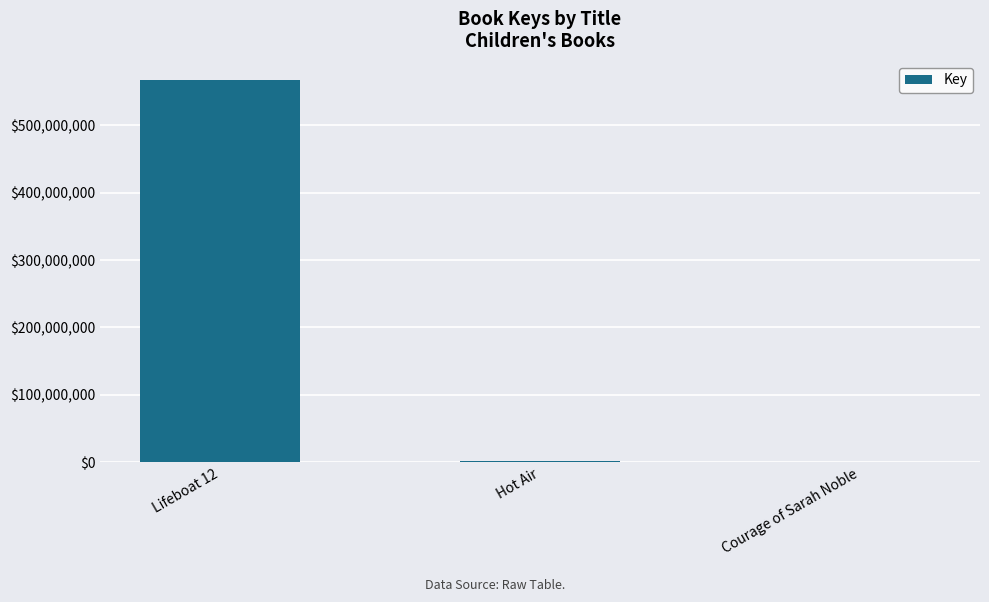

Is it true that the value at Lifeboat 12 is 151126373?

False